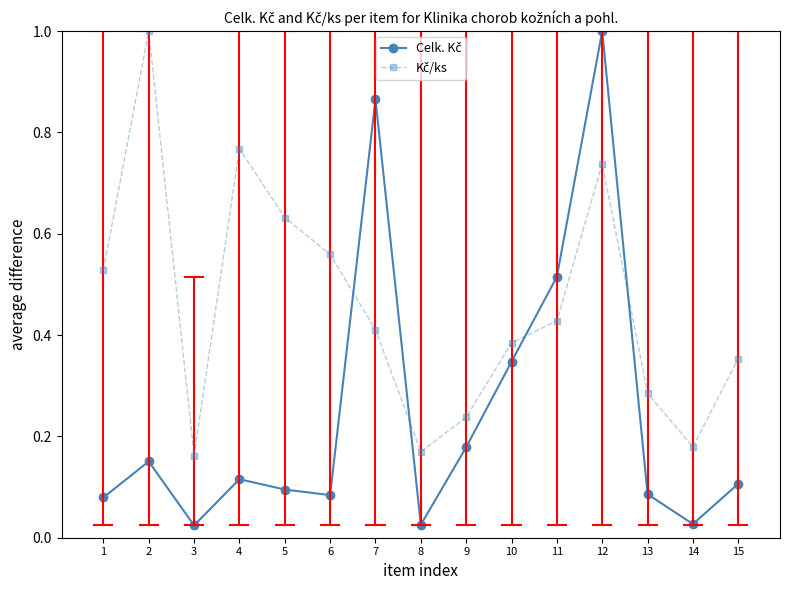

At how many categories does at least one series exceed 0?

15